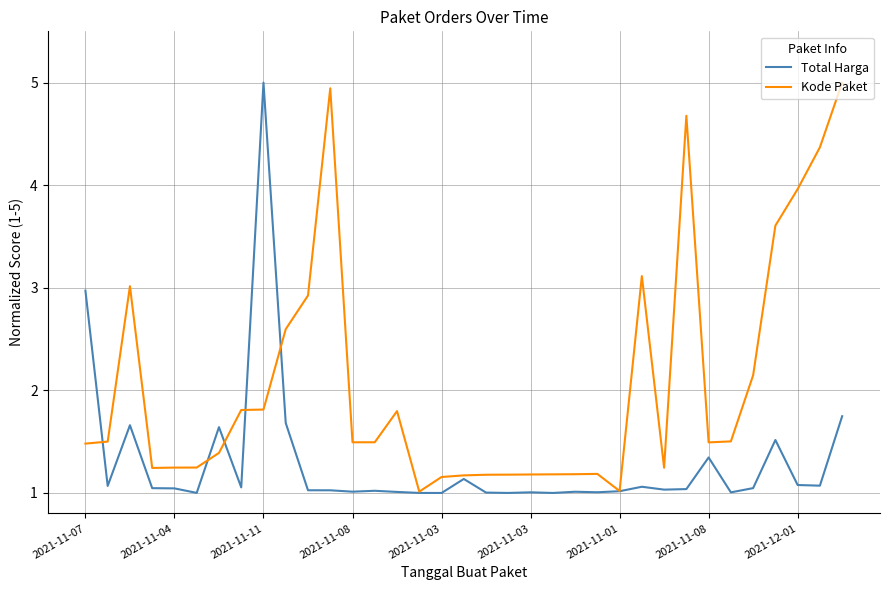

After their last crossing, which series has the higher values: Total Harga or Kode Paket?

Kode Paket